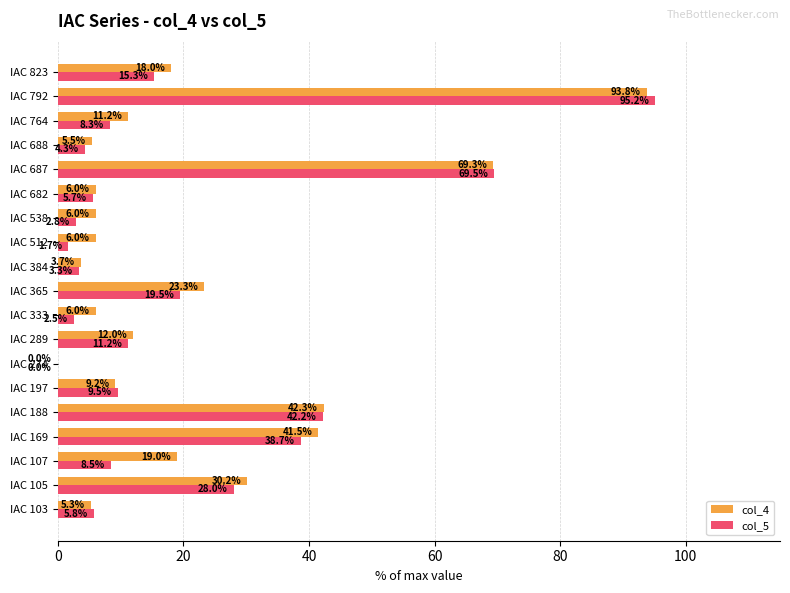

What is the approximate value of col_4 at IAC 289?

12.0